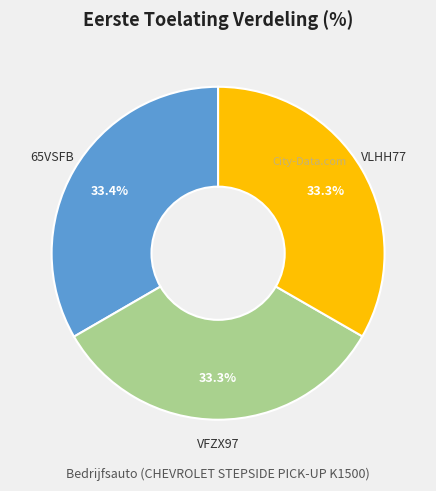

Approximately how many times larger is the value at 65VSFB compared to VFZX97?

1.0